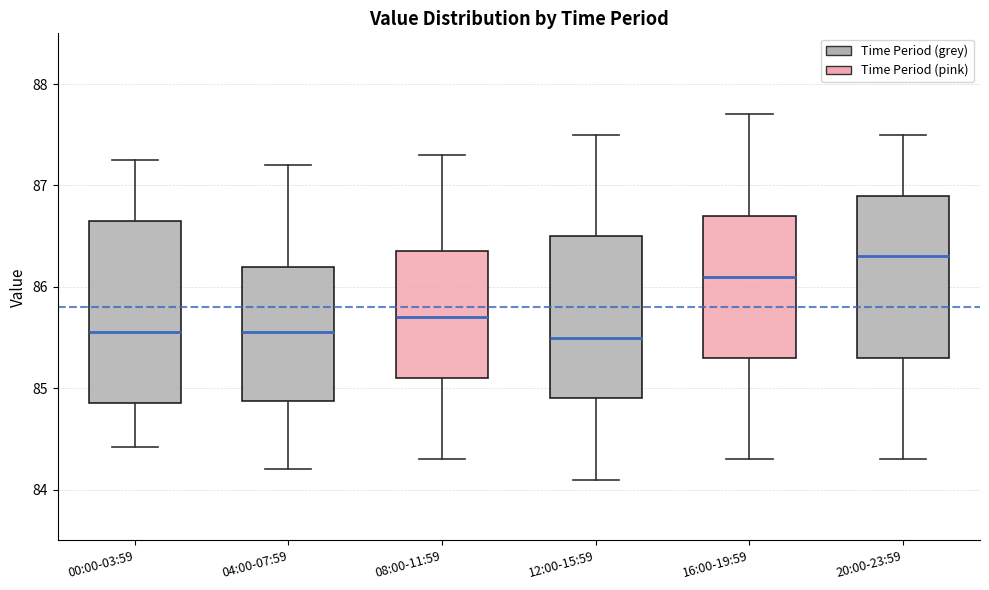

Which box's median line is the highest?

20:00-23:59